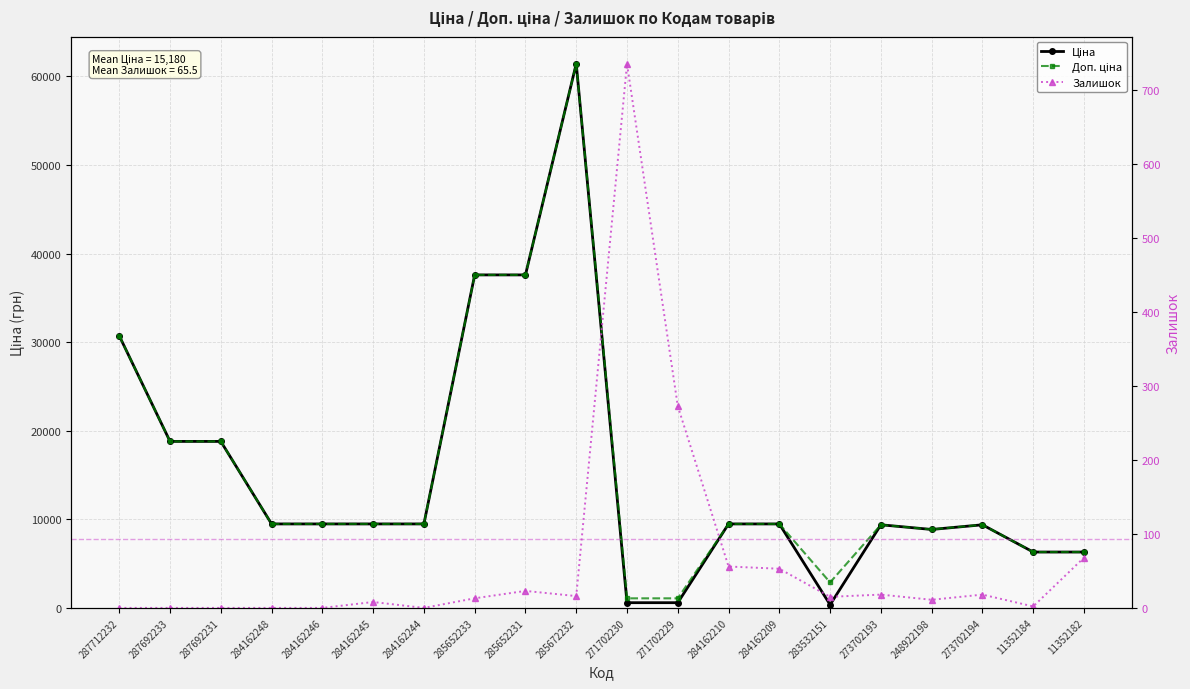

What is the label of the 3rd point from the right?

273702194